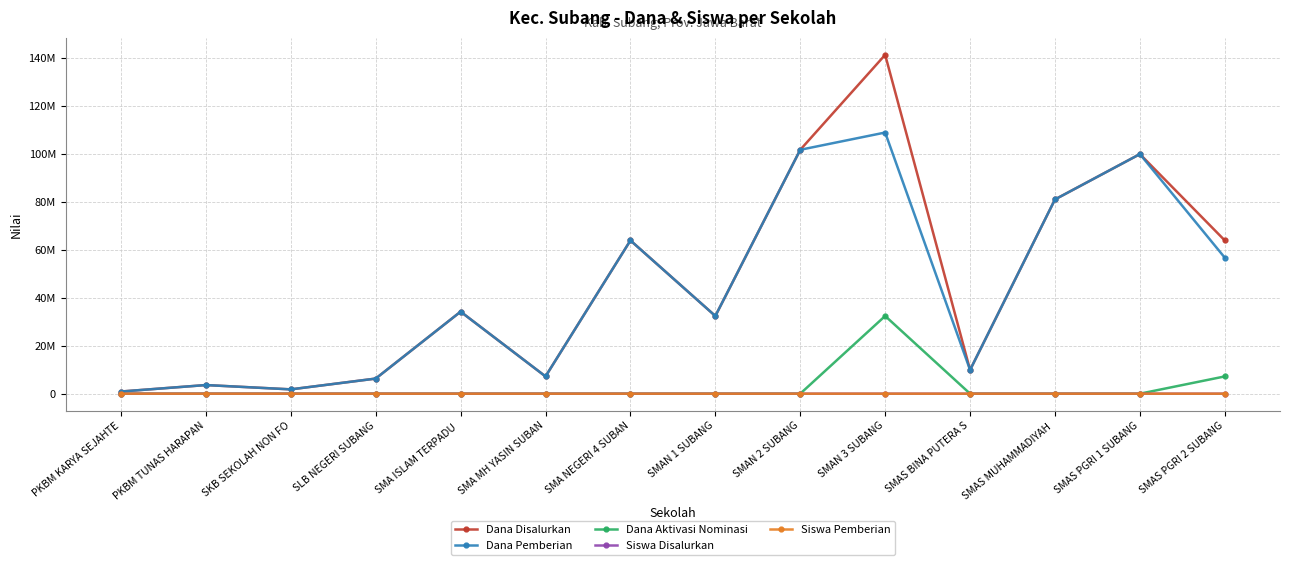

Does the chart have visible grid lines?

Yes